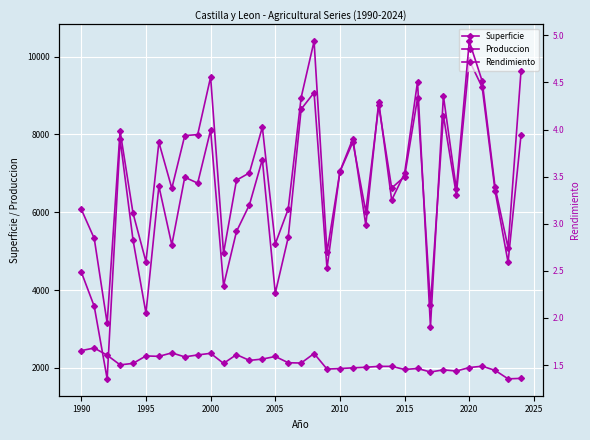

Reading left to right, what are all the values shown in this chart?

Superficie: 2442.4	2507.8	2323.7	2075.3	2113.3	2304.7	2294.3	2383.3	2280.5	2330.7	2371.7	2113.1	2338.8	2190.1	2224.0	2290.6	2130.1	2122.3	2367.0	1967.2	1980.0	1999.2	2013.5	2036.5	2036.8	1956.3	1982.1	1892.2	1946.7	1916.4	2006.3	2040.8	1933.3	1715.8	1728.0
Produccion: 6075.6	5326.7	3147.4	8089.1	5975.3	4726.4	7798.2	6615.1	7969.1	7996.3	9475.5	4950.5	6823.6	7011.7	8188.1	5185.5	6081.3	8948.3	10395.9	4968.7	7042.0	7803.0	6011.4	8744.6	6621.4	6917.0	8932.6	3612.4	8484.1	6453.3	9904.3	9211.6	6543.4	4713.1	7979.9
Rendimiento: 2.5	2.1	1.4	3.9	2.8	2.1	3.4	2.8	3.5	3.4	4.0	2.3	2.9	3.2	3.7	2.3	2.9	4.2	4.4	2.5	3.6	3.9	3.0	4.3	3.3	3.5	4.5	1.9	4.4	3.4	4.9	4.5	3.4	2.7	4.6